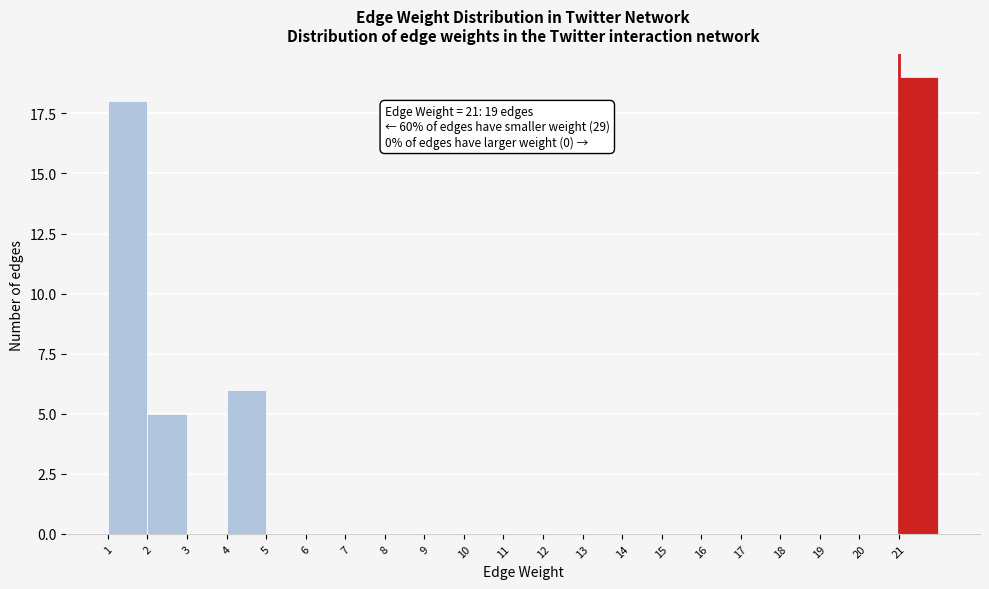

Over which range of the x-axis is the bar tallest?

21 to 22